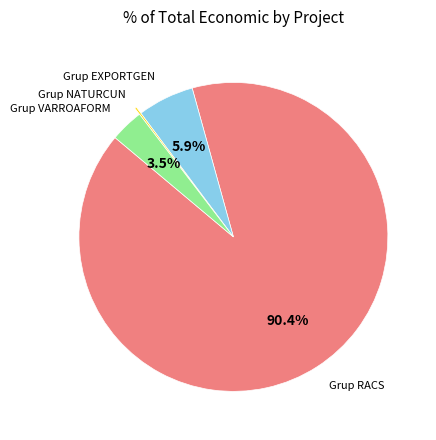

To the nearest percent, what is the average slice percentage?

25%